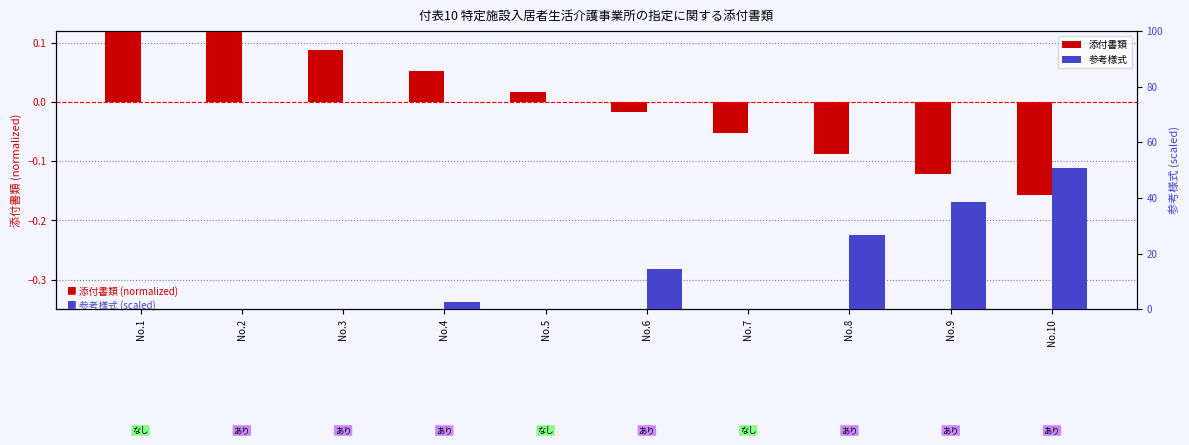

How many values in the 参考様式 series exceed 2?

5